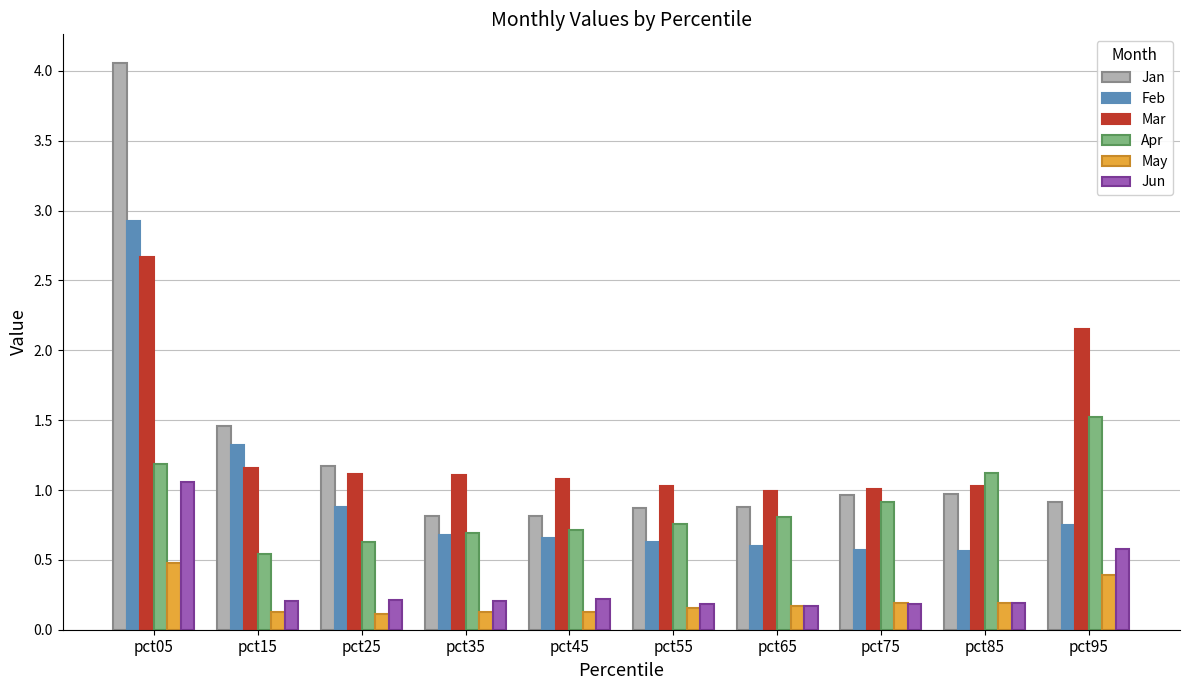

What value does the Jan series have at pct45?

0.8